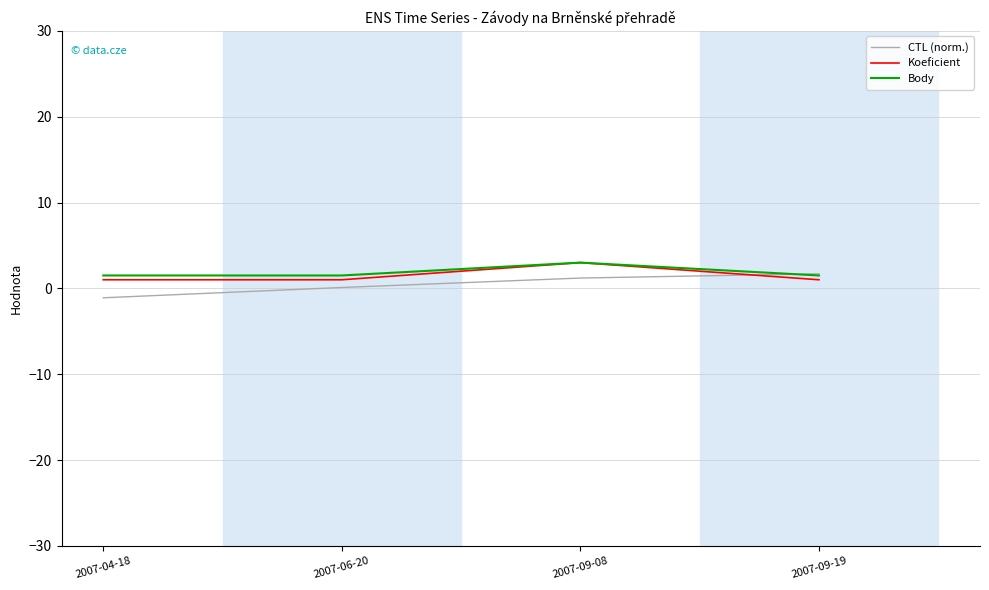

True or false: Koeficient has a value of 1.0 at 2007-09-19.

True